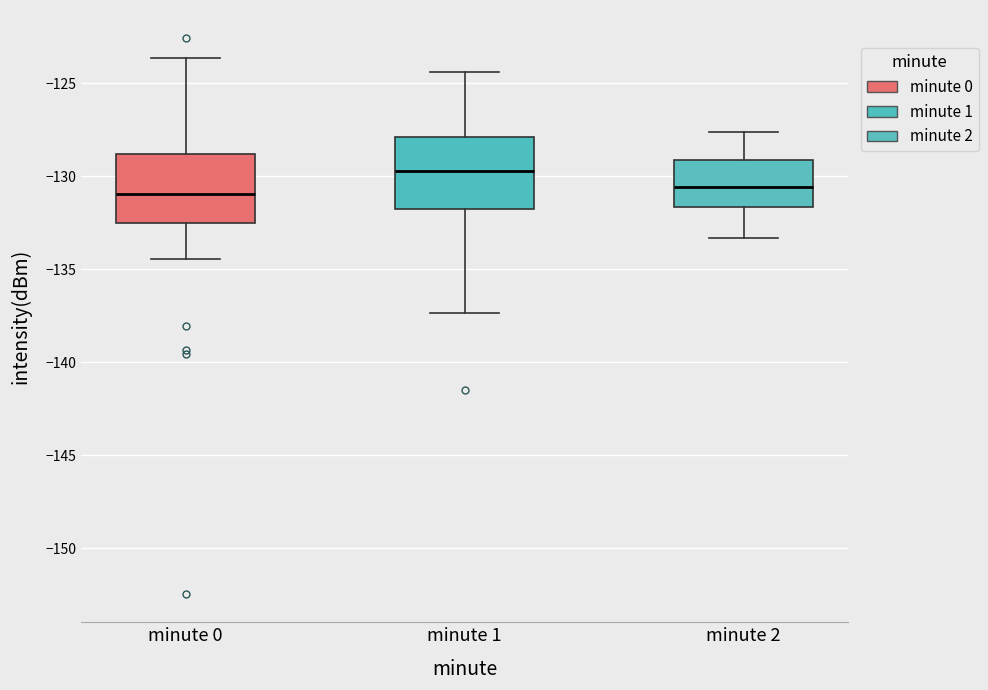

Reading left to right, read every box against the y-axis: the position of its median line, the range the box covers, and the ends of its whiskers. The values are not printed on the chart, so give them approximately, as read against the axis.

minute 0: median -131.0, box -132.5 to -129.0, whiskers -134.5 to -123.5
minute 1: median -129.5, box -132.0 to -128.0, whiskers -137.5 to -124.5
minute 2: median -130.5, box -131.5 to -129.0, whiskers -133.5 to -127.5